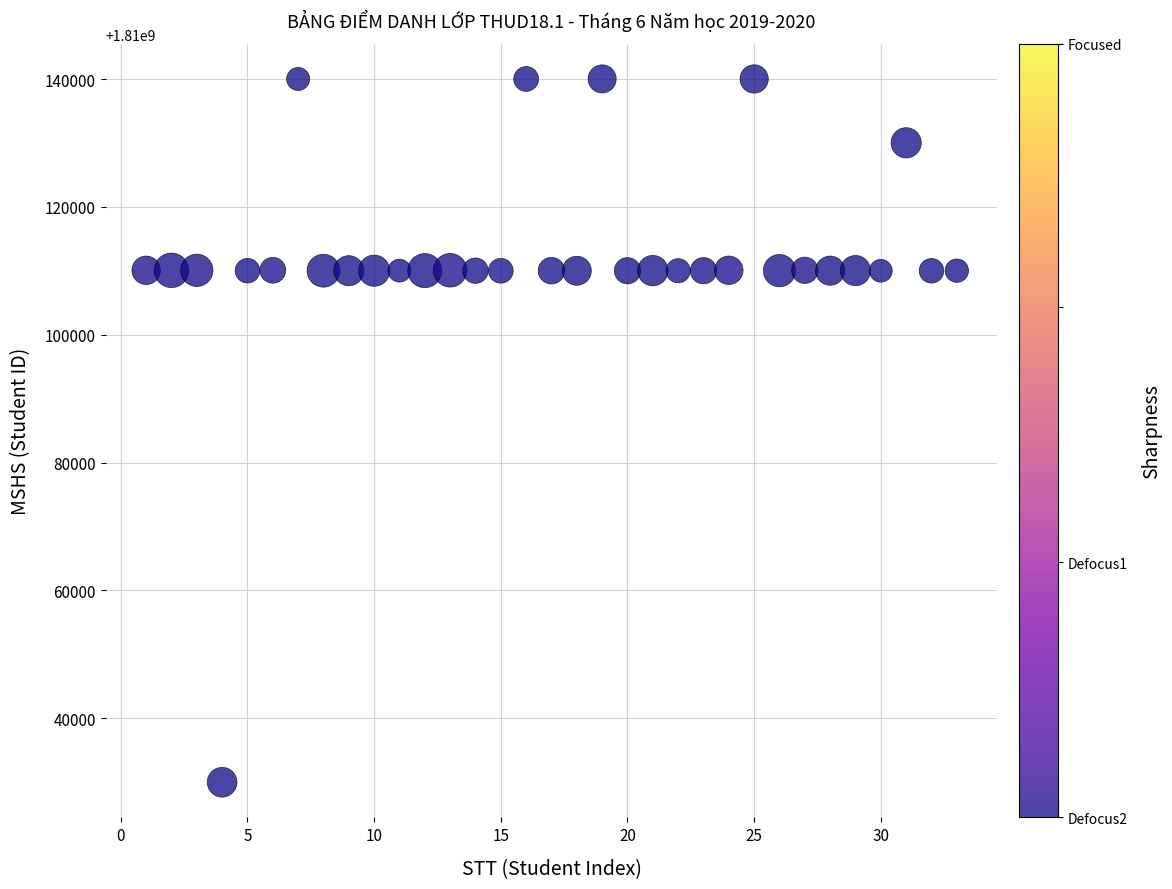

What is the range of X values (max minus min)?

32